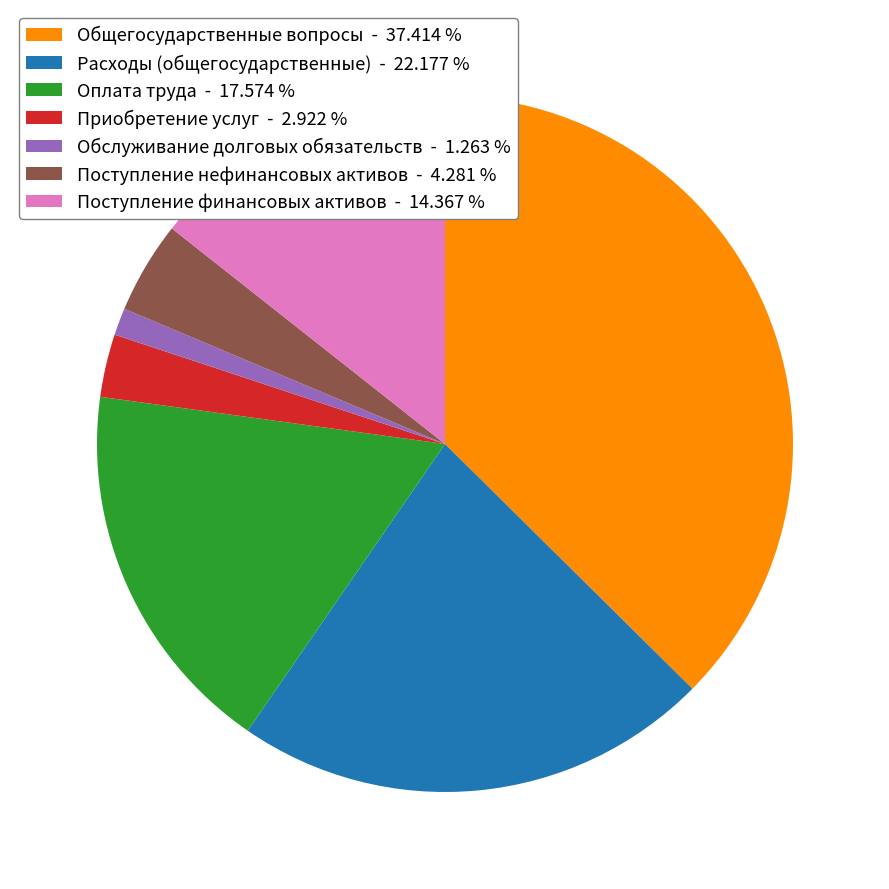

Do Поступление нефинансовых активов and Общегосударственные вопросы together represent more than half of the pie?

No